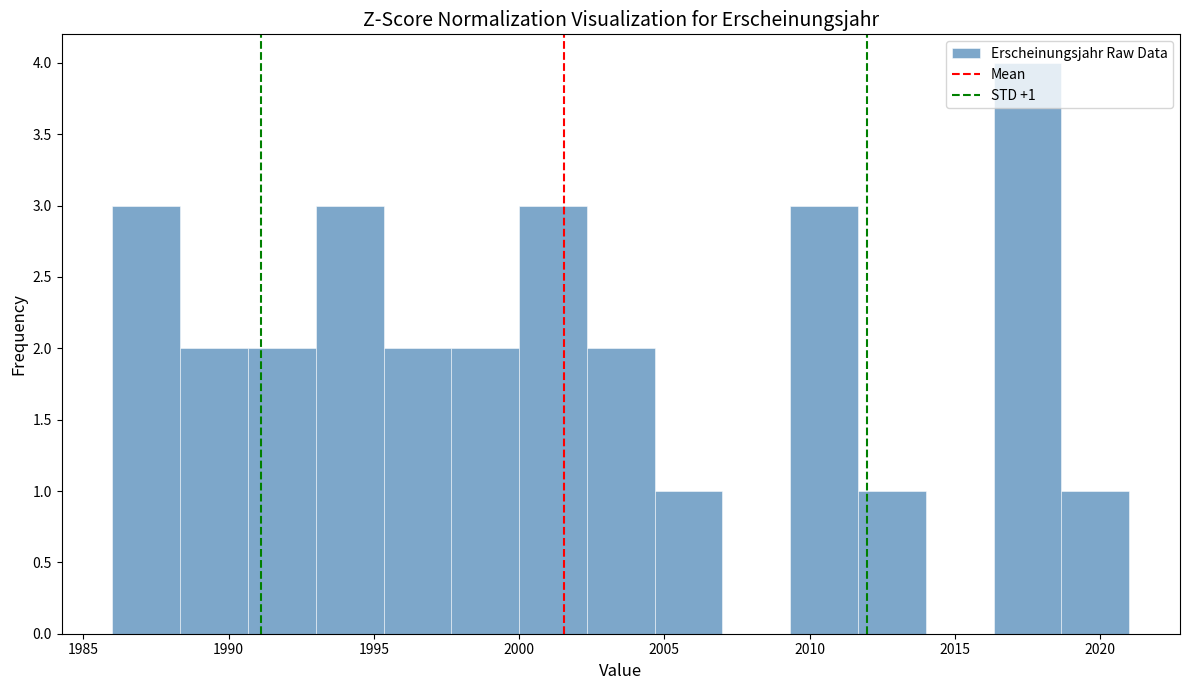

Which range on the x-axis has the tallest bar?

2016.5 to 2018.5